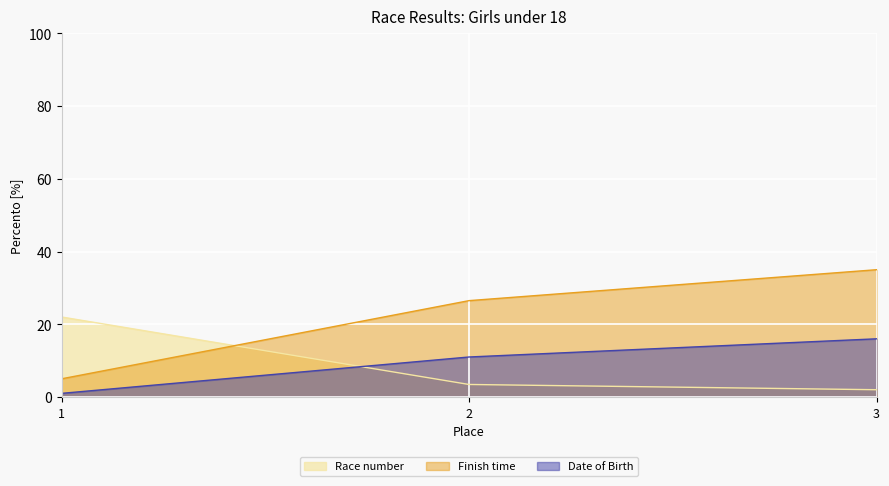

Which category has the highest value in the Race number series?

1